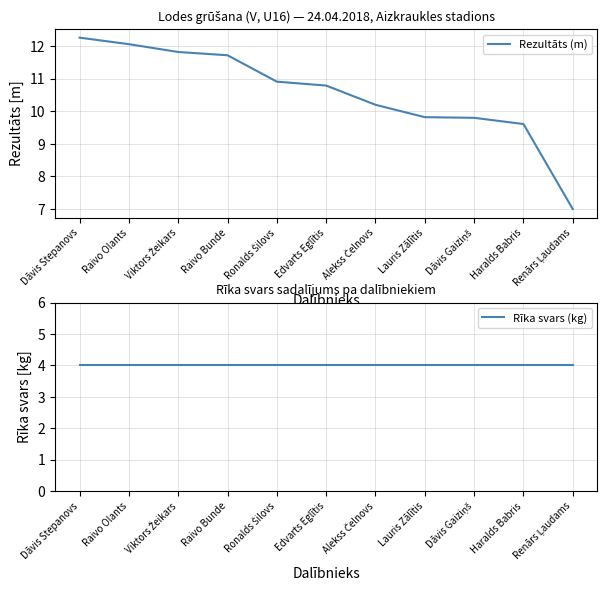

What is the difference between the highest and lowest values at Lauris Zālītis?

5.8